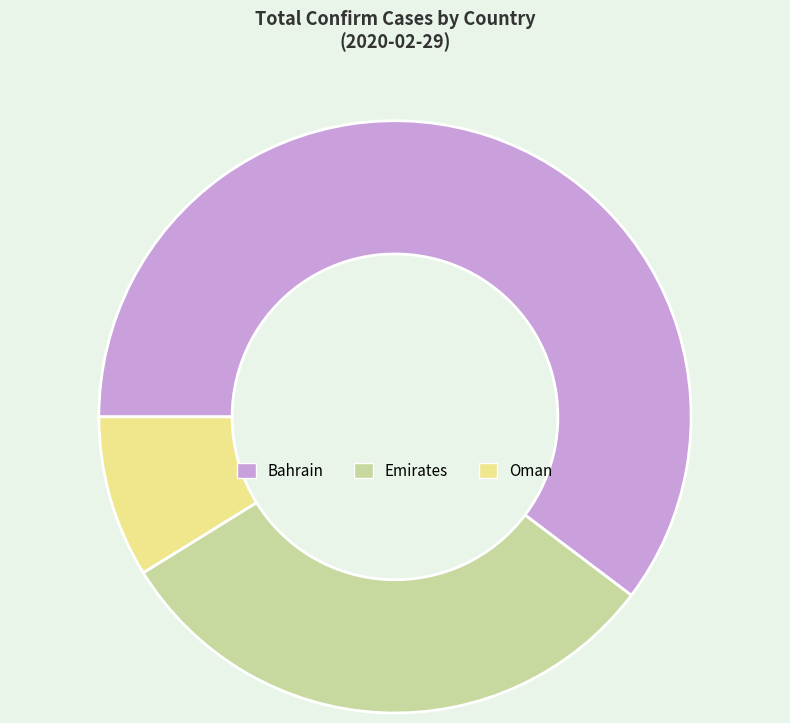

Is it true that Emirates is 37% of the pie?

False